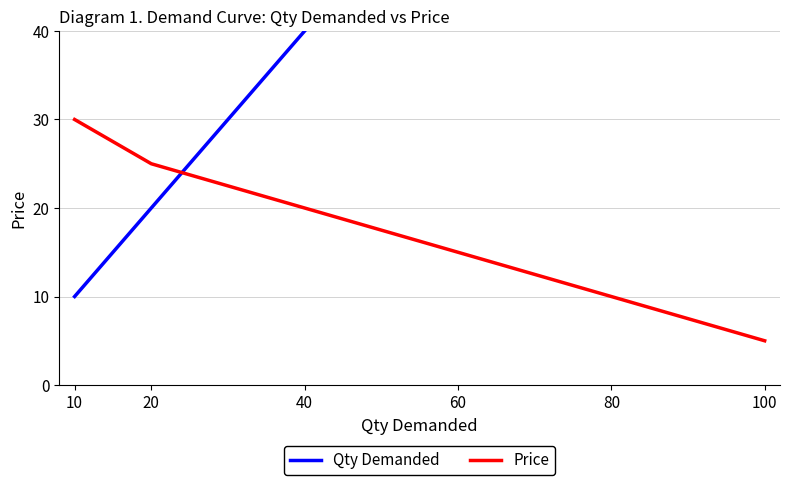

What are all the series names shown in the legend?

Qty Demanded, Price